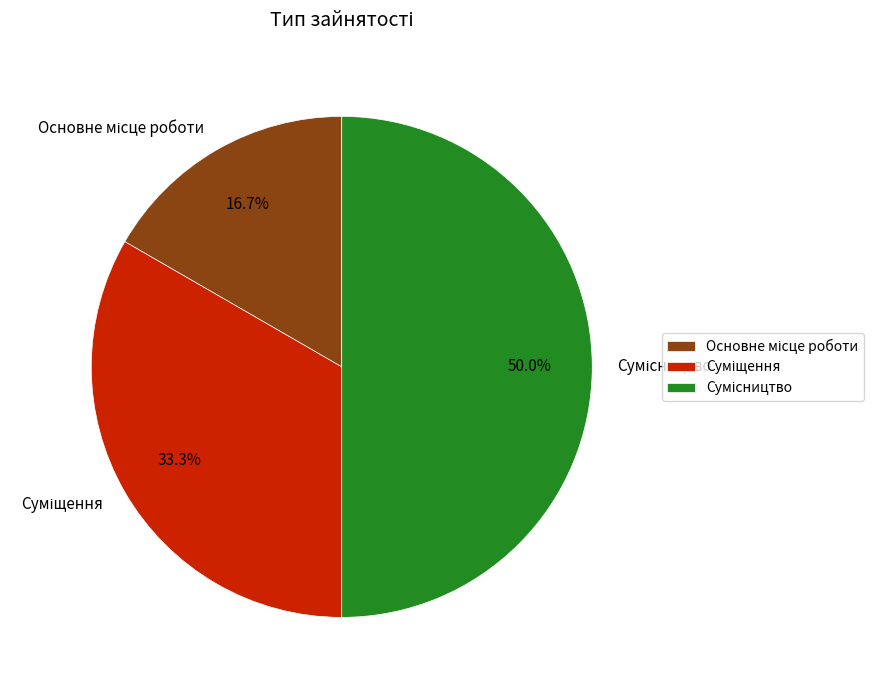

Rank the categories by value from highest to lowest.

Сумісництво, Суміщення, Основне місце роботи